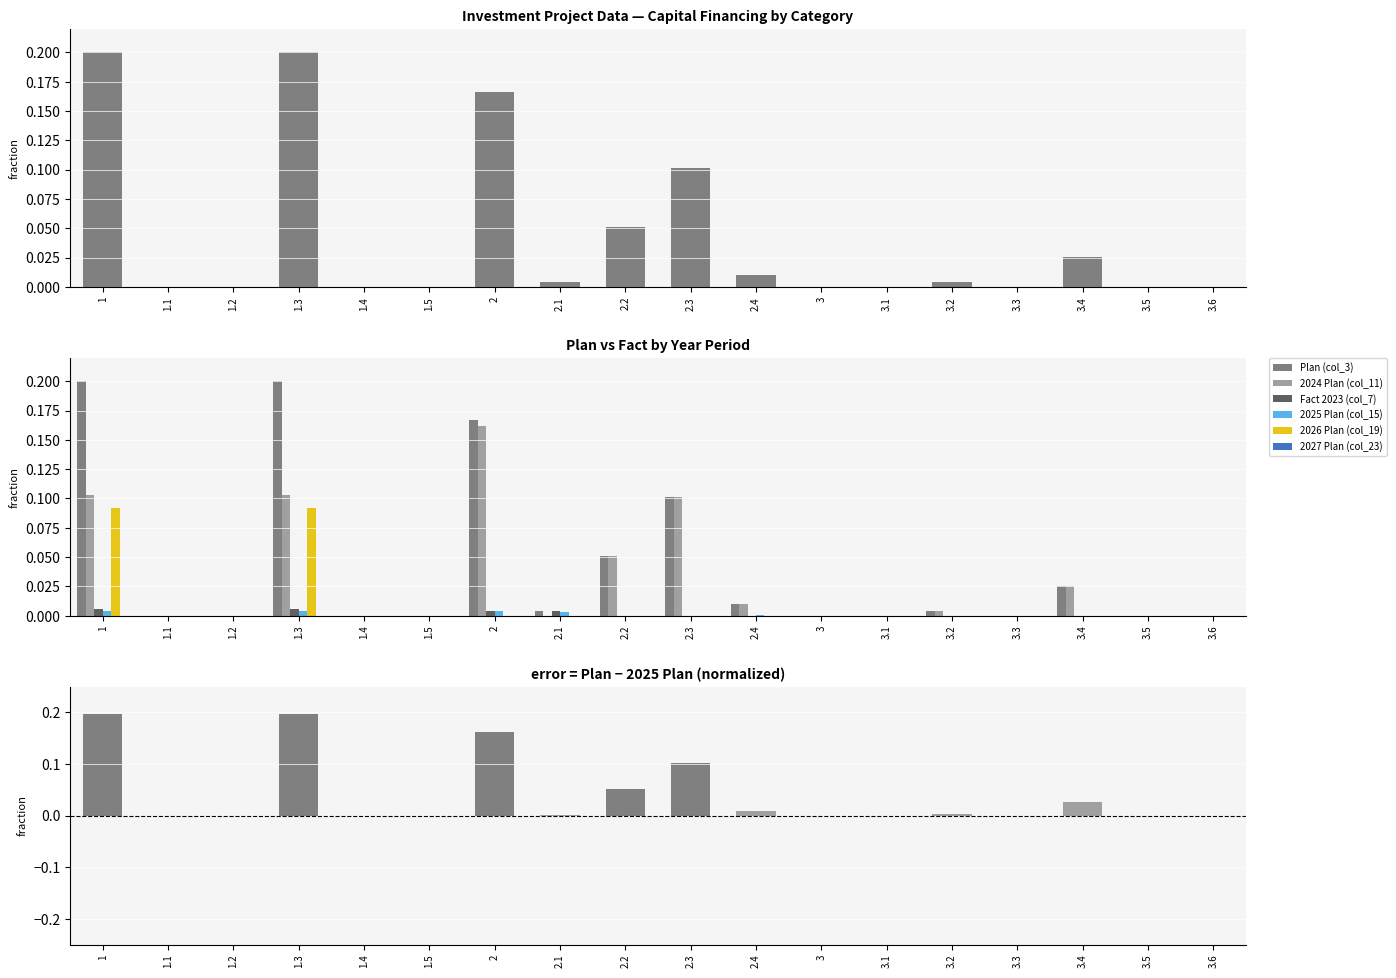

Reading left to right, list all the values displayed in this chart.

Plan (col_3): 1=0.2	1.1=0.0	1.2=0.0	1.3=0.2	1.4=0.0	1.5=0.0	2=0.2	2.1=0.0	2.2=0.1	2.3=0.1	2.4=0.0	3=0.0	3.1=0.0	3.2=0.0	3.3=0.0	3.4=0.0	3.5=0.0	3.6=0.0
2024 Plan (col_11): 1=0.1	1.1=0.0	1.2=0.0	1.3=0.1	1.4=0.0	1.5=0.0	2=0.2	2.1=0.0	2.2=0.1	2.3=0.1	2.4=0.0	3=0.0	3.1=0.0	3.2=0.0	3.3=0.0	3.4=0.0	3.5=0.0	3.6=0.0
Fact 2023 (col_7): 1=0.0	1.1=0.0	1.2=0.0	1.3=0.0	1.4=0.0	1.5=0.0	2=0.0	2.1=0.0	2.2=0.0	2.3=0.0	2.4=0.0	3=0.0	3.1=0.0	3.2=0.0	3.3=0.0	3.4=0.0	3.5=0.0	3.6=0.0
2025 Plan (col_15): 1=0.0	1.1=0.0	1.2=0.0	1.3=0.0	1.4=0.0	1.5=0.0	2=0.0	2.1=0.0	2.2=0.0	2.3=0.0	2.4=0.0	3=0.0	3.1=0.0	3.2=0.0	3.3=0.0	3.4=0.0	3.5=0.0	3.6=0.0
2026 Plan (col_19): 1=0.1	1.1=0.0	1.2=0.0	1.3=0.1	1.4=0.0	1.5=0.0	2=0.0	2.1=0.0	2.2=0.0	2.3=0.0	2.4=0.0	3=0.0	3.1=0.0	3.2=0.0	3.3=0.0	3.4=0.0	3.5=0.0	3.6=0.0
2027 Plan (col_23): 1=0.0	1.1=0.0	1.2=0.0	1.3=0.0	1.4=0.0	1.5=0.0	2=0.0	2.1=0.0	2.2=0.0	2.3=0.0	2.4=0.0	3=0.0	3.1=0.0	3.2=0.0	3.3=0.0	3.4=0.0	3.5=0.0	3.6=0.0